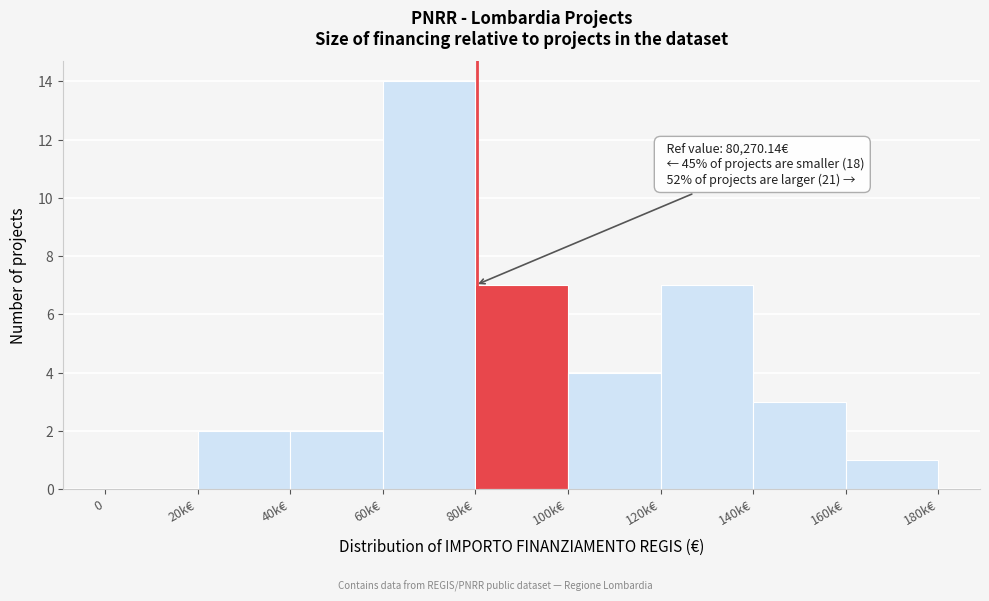

Reading left to right, transcribe all the data shown in this chart.

0=0	20k€=2	40k€=2	60k€=14	80k€=7	100k€=4	120k€=7	140k€=3	160k€=1